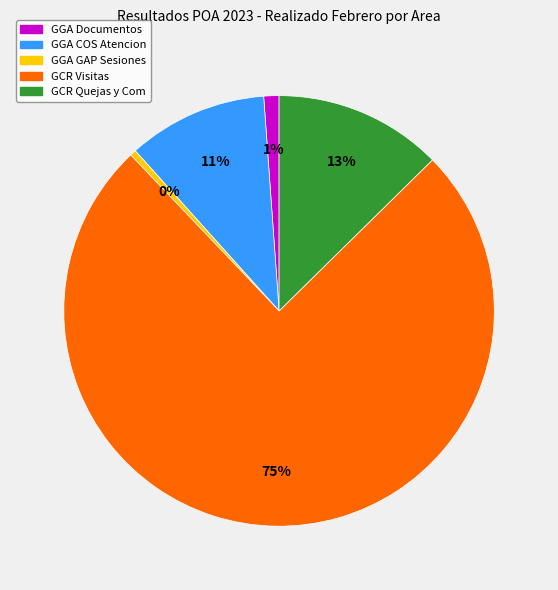

To the nearest percent, what is the average slice percentage?

20%